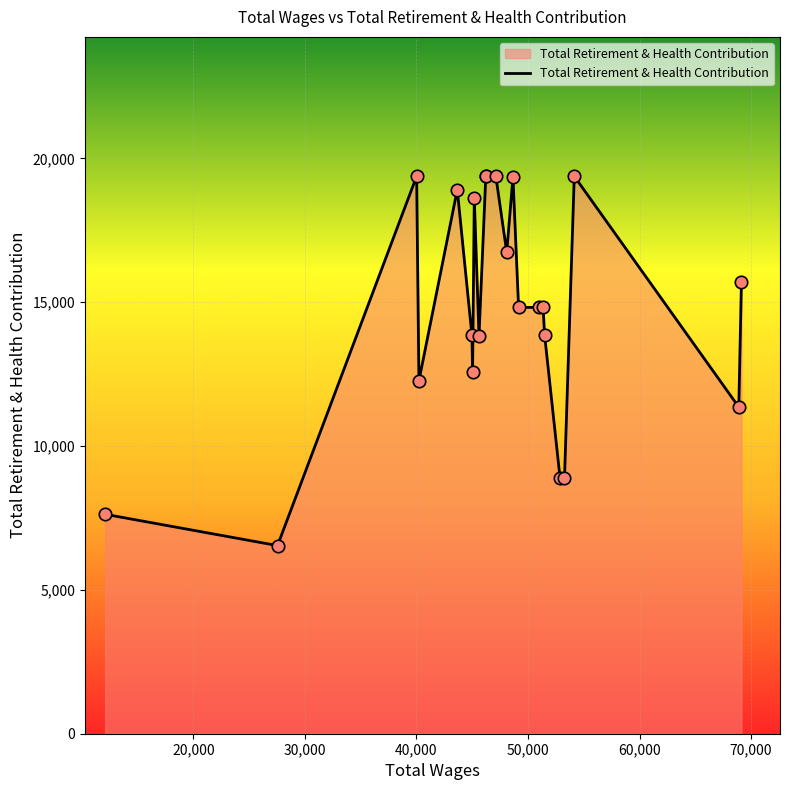

What is the maximum value shown in the chart?

19381